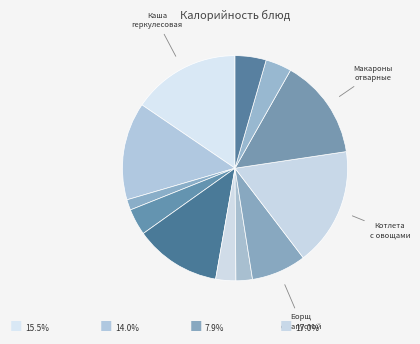

Count the number of slices in the pie.

12